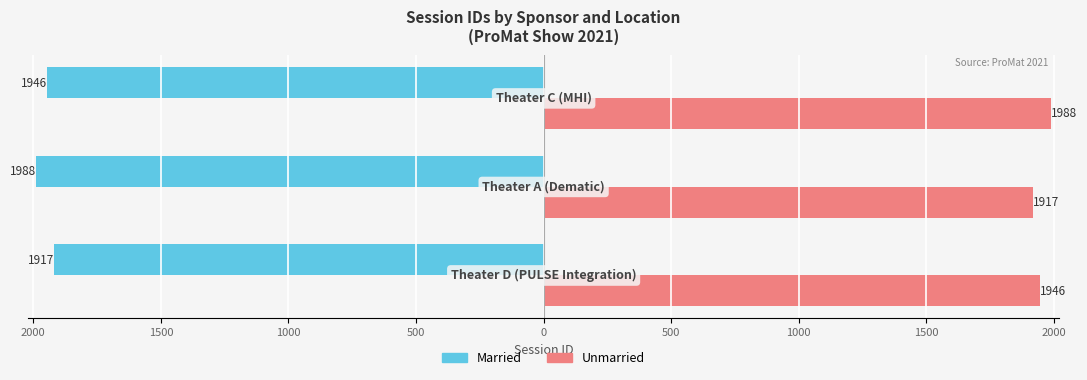

What are all the series names shown in the legend?

Married, Unmarried